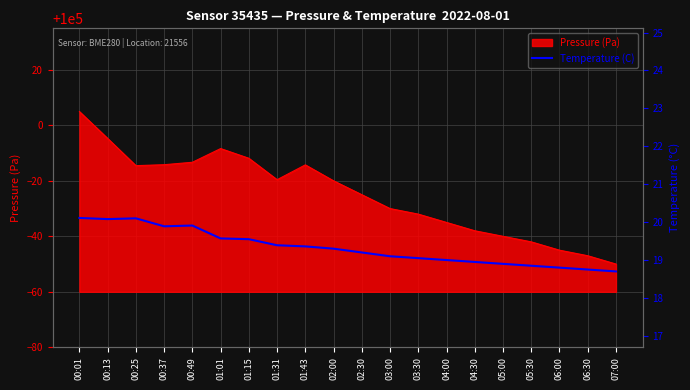

What is the greatest value displayed?

20.1